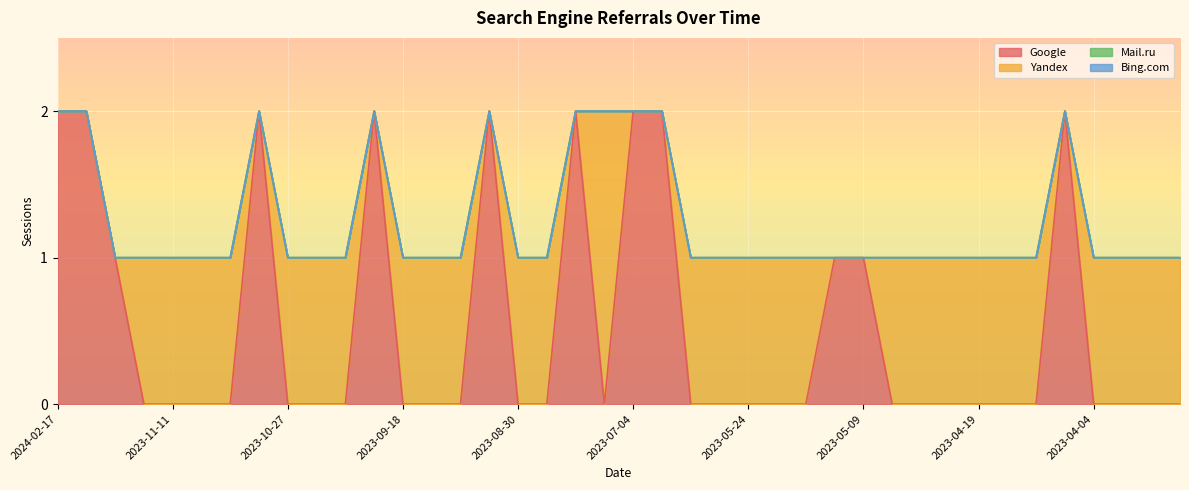

Does the chart display data point markers on the line(s)?

No